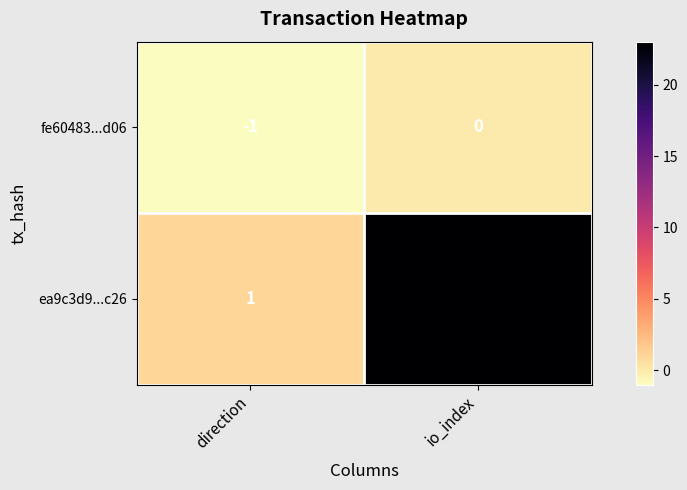

Where is ea9c3d9...c26 nearest to the value 12?

direction